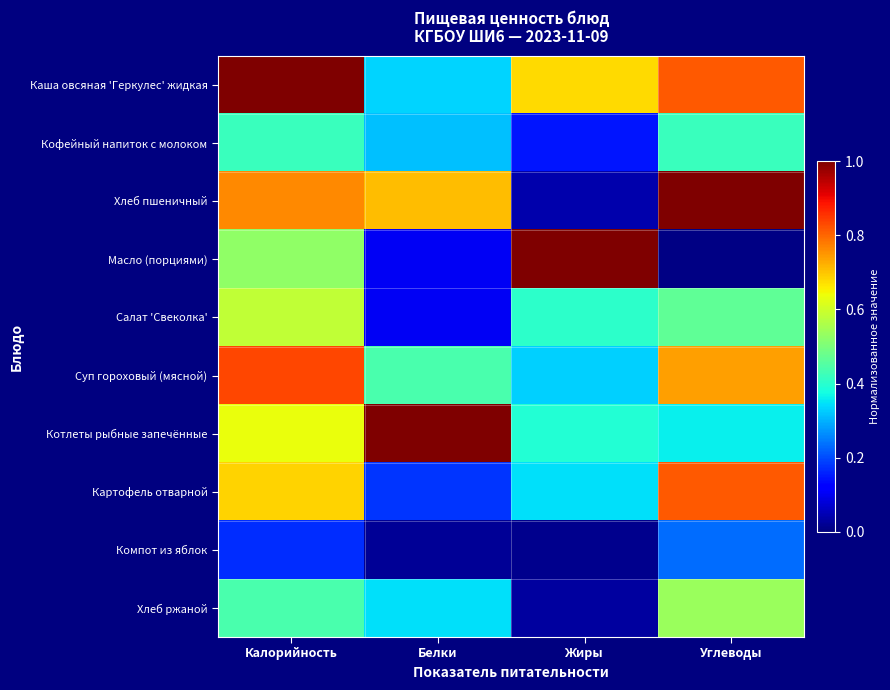

Between Калорийность and Жиры, which is larger?

Калорийность